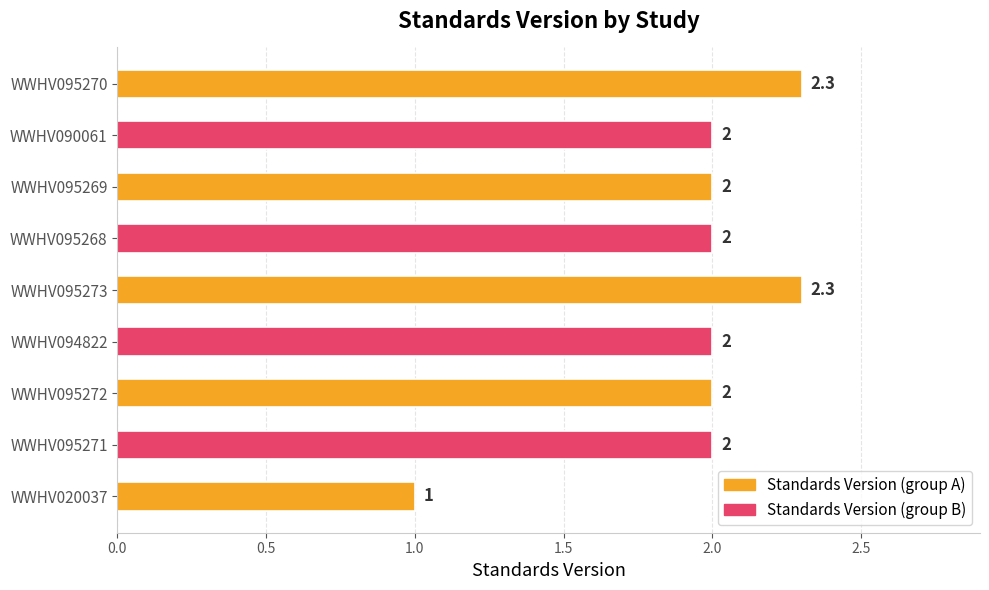

At which label is the value closest to 1?

WWHV020037